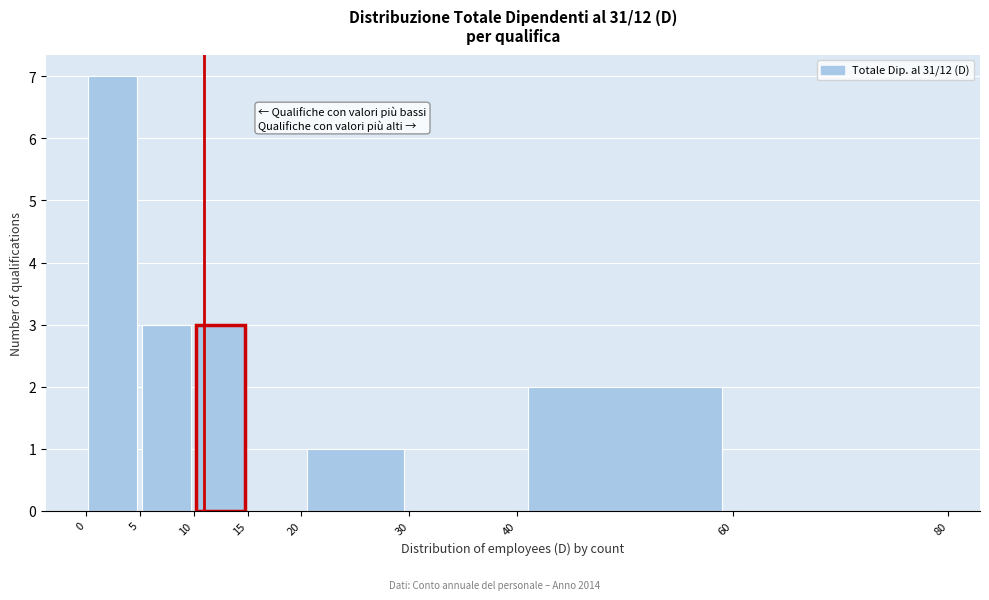

How tall is the bar that spans 40 to 60 on the x-axis? The values are not printed on the chart, so give them approximately, as read against the axis.

2